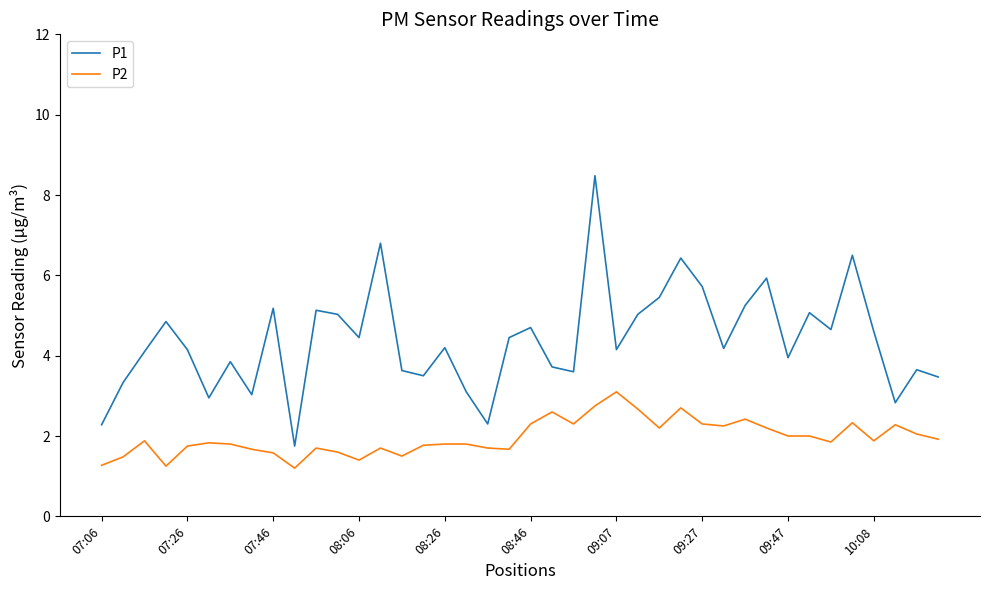

What is the lowest value of the P1 series?

1.8